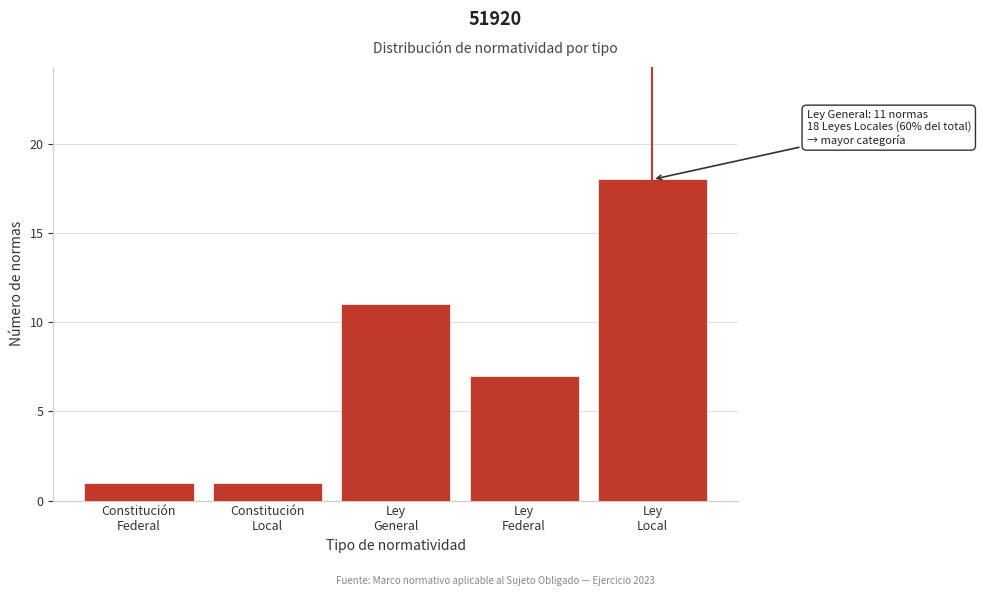

Reading left to right, what are all the values shown in this chart?

1	1	11	7	18